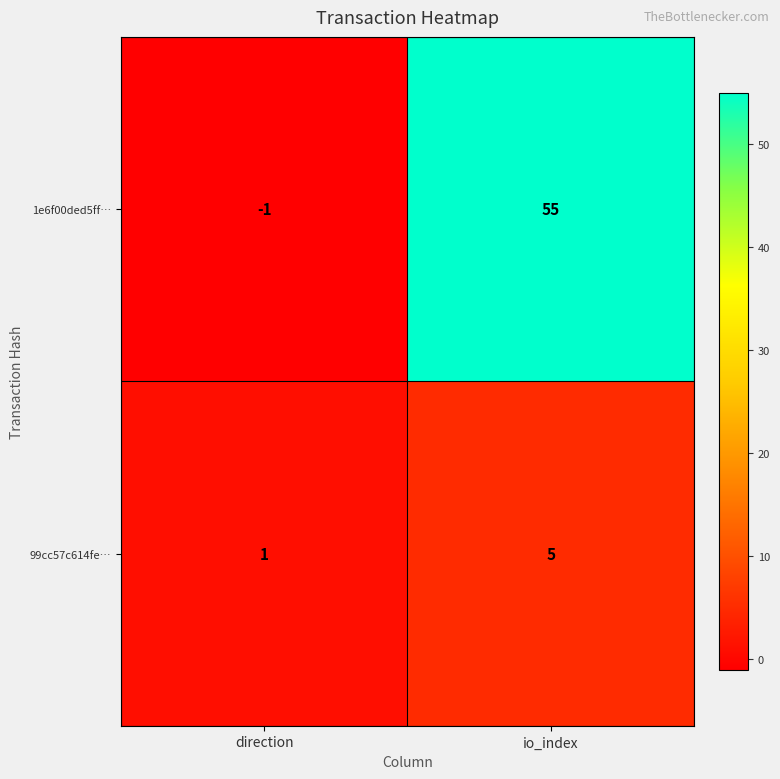

Which category has the highest value across all series?

io_index